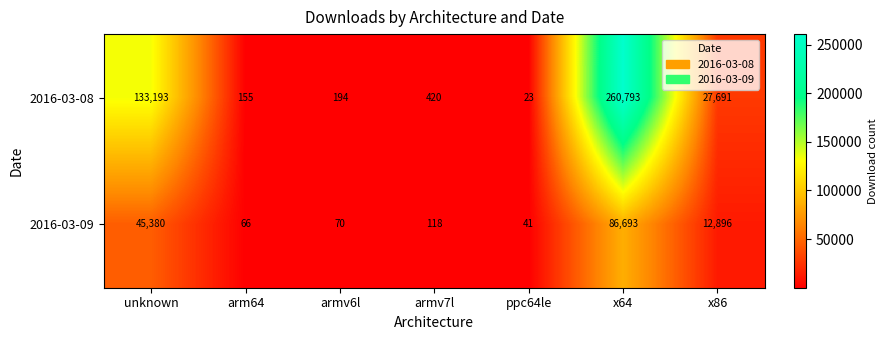

What is the sum of the 2016-03-08 values at unknown and armv7l?

133613